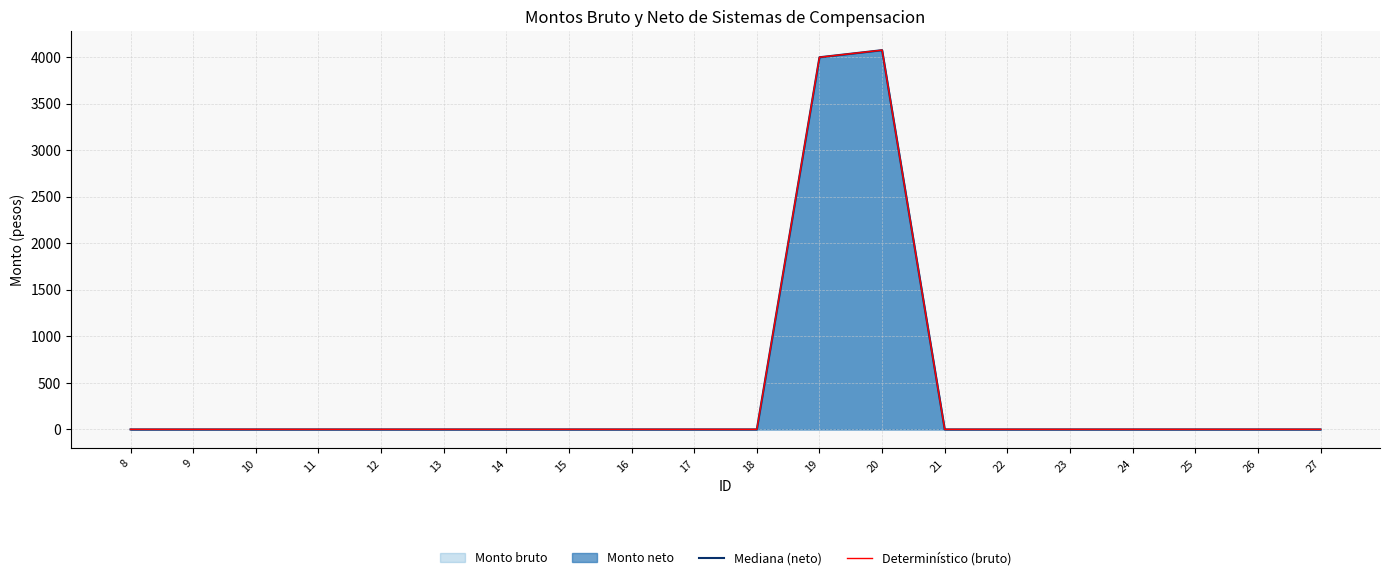

The Mediana (neto) series shows 0.0 at 27. True or false?

True